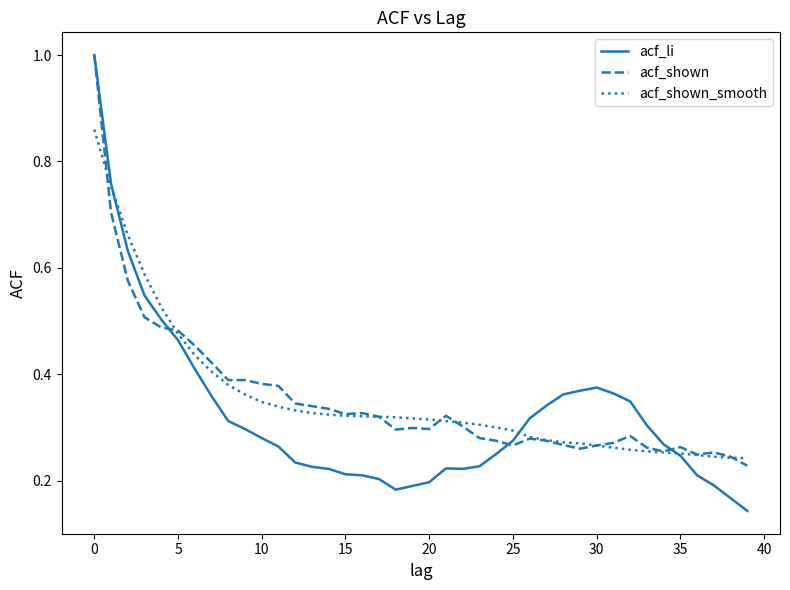

True or false: acf_shown has more than 0 points higher than both neighbors.

True